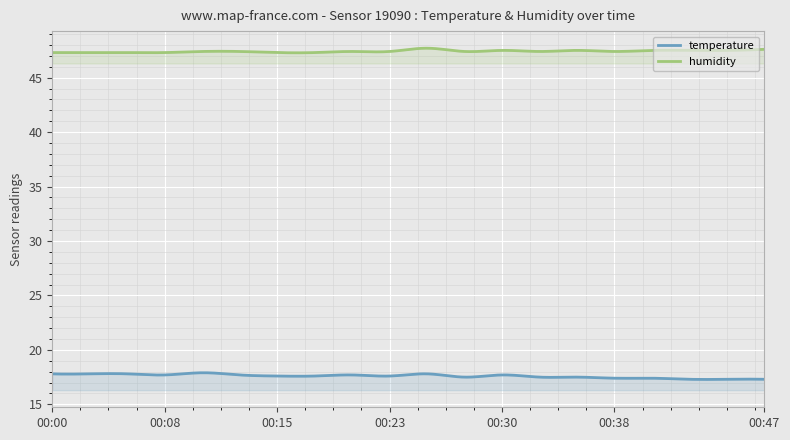

What is the maximum value shown in the chart?

47.7